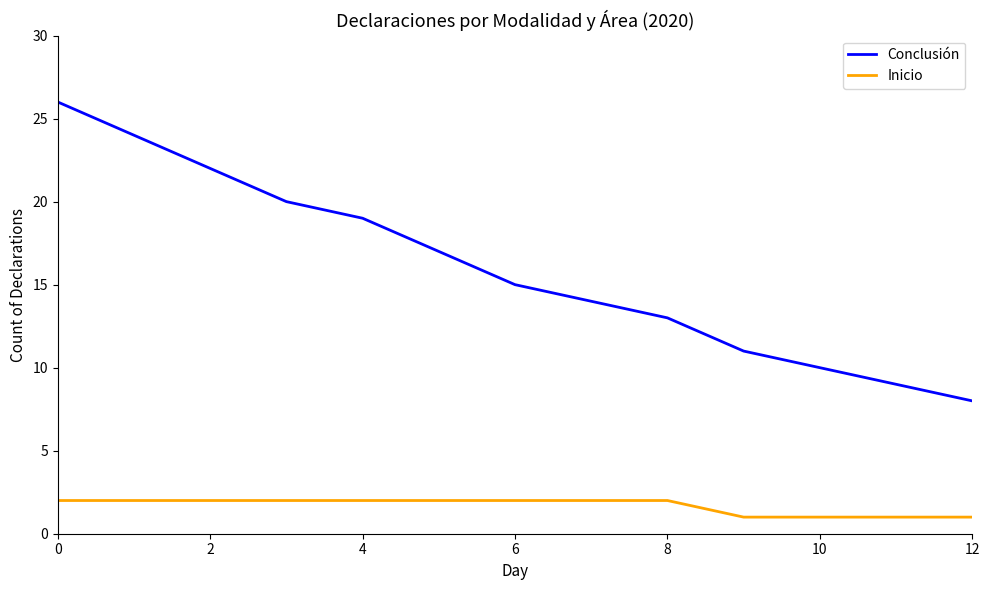

Which series has the largest range (max minus min)?

Conclusión